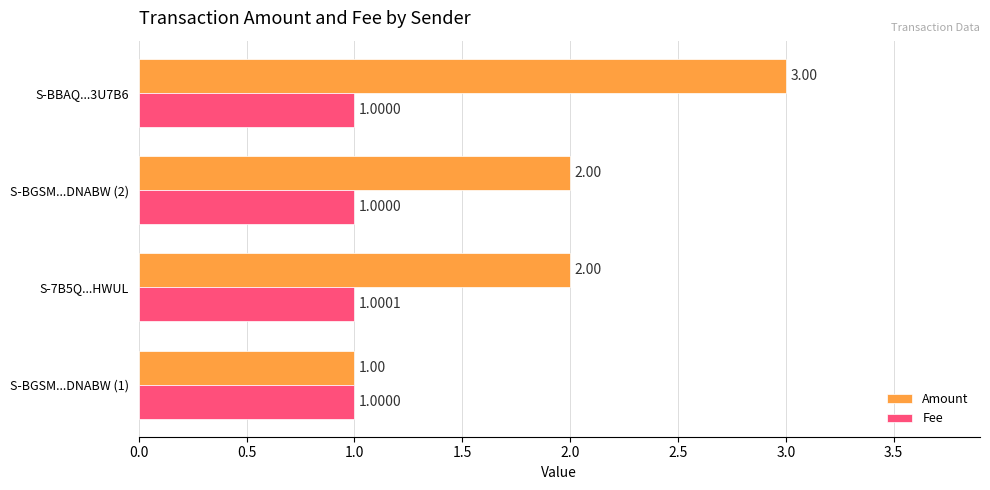

Which series has the widest spread of values?

Amount